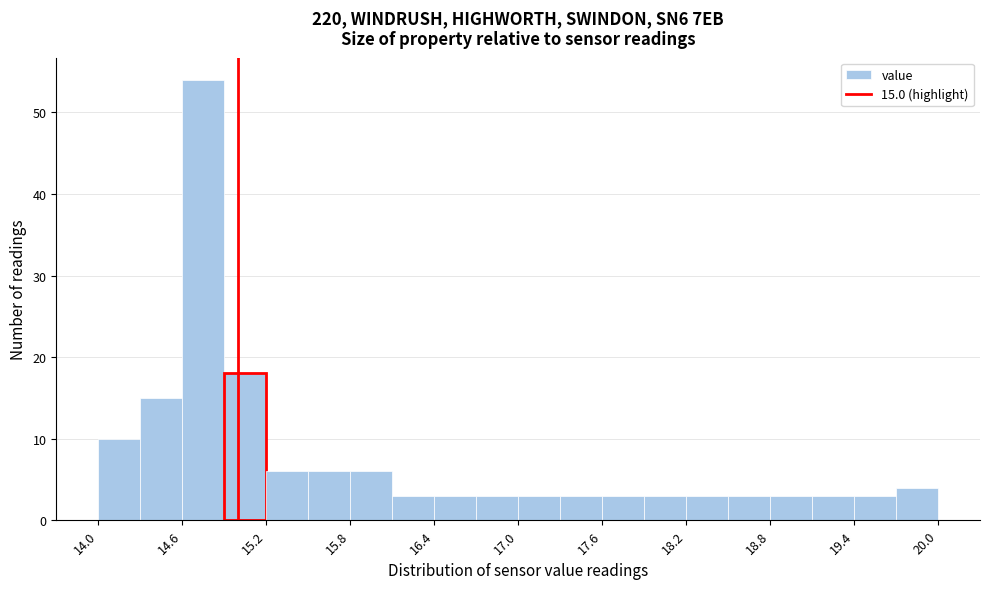

Around what value on the x-axis is the tallest bar? Give the approximate position of its centre, as read against the axis.

14.8